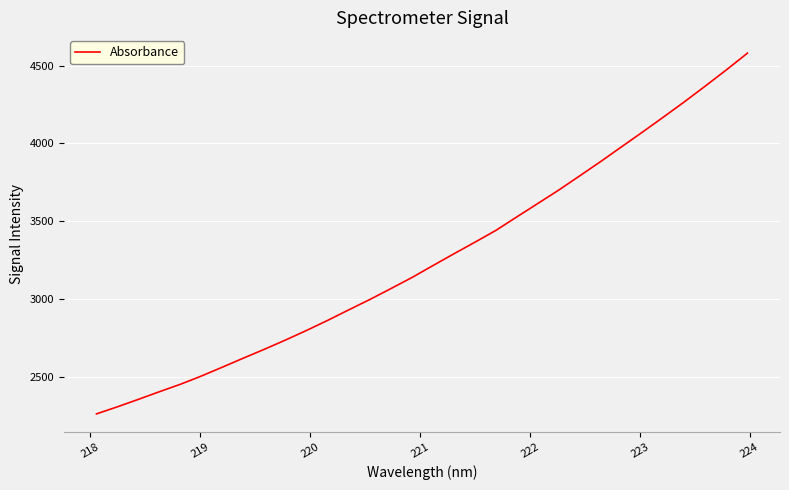

How many lines are shown in the chart?

1